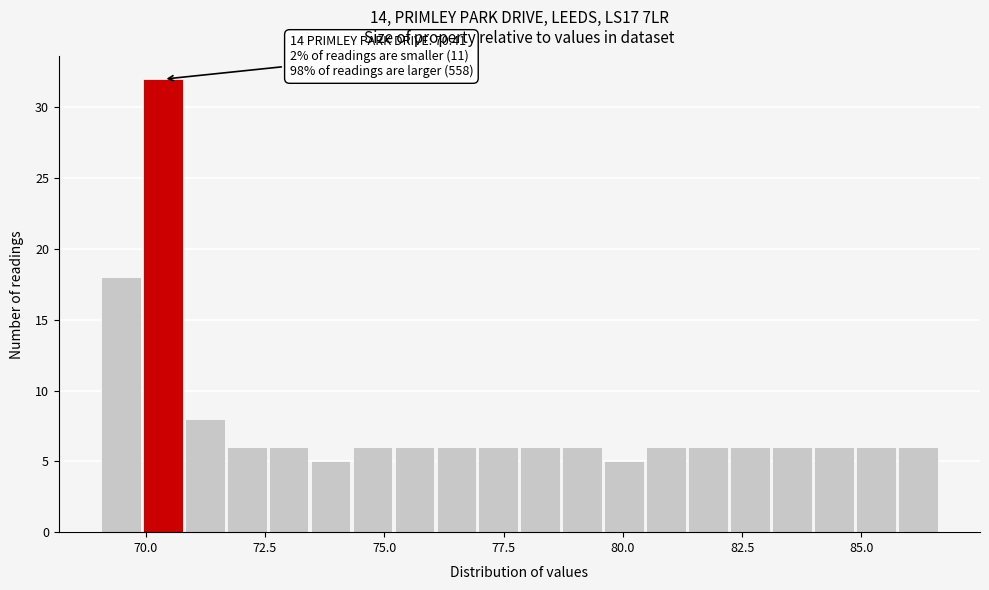

Around what value on the x-axis is the tallest bar? Give the approximate position of its centre, as read against the axis.

70.5